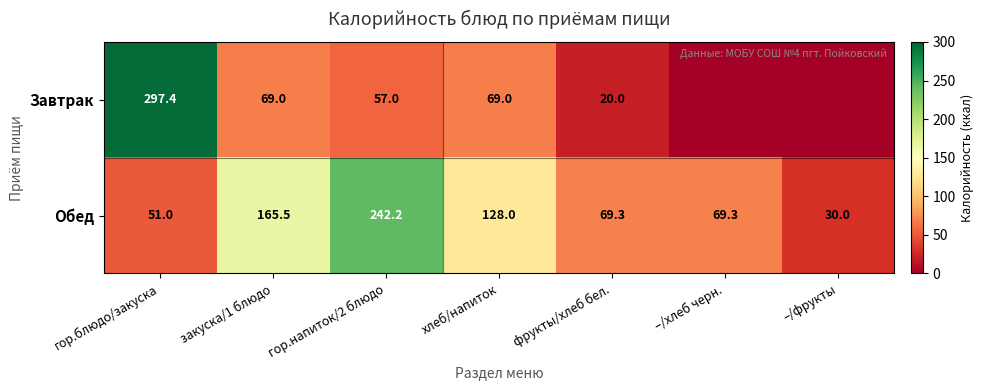

At which label does Обед reach its minimum?

–/фрукты